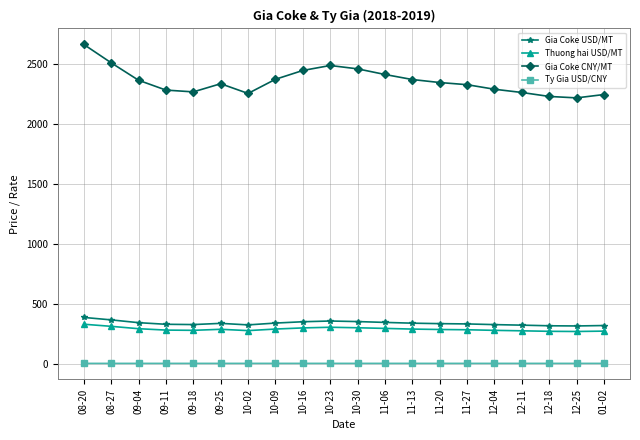

What is the sum of all Gia Coke CNY/MT values?

47193.5